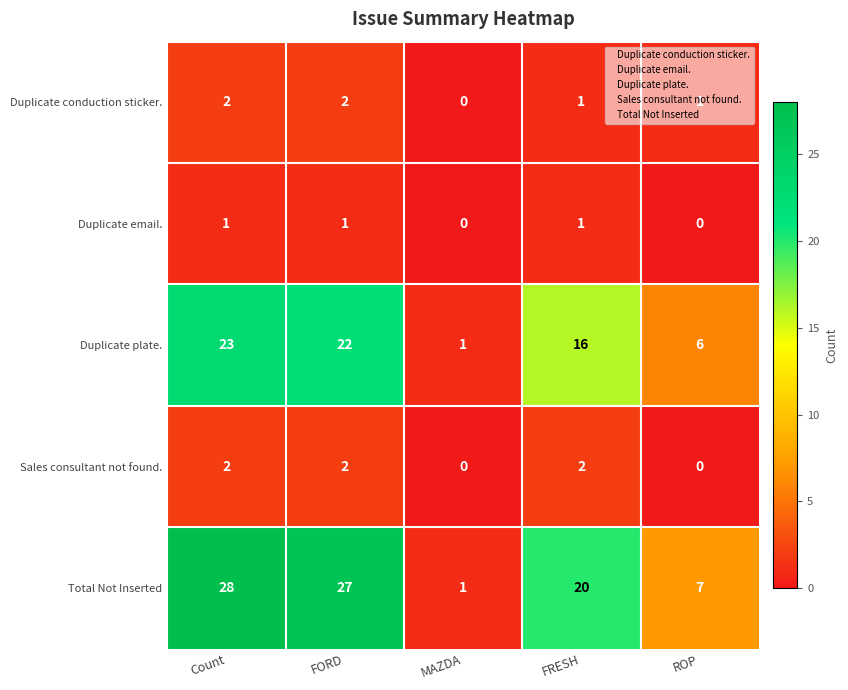

What is the maximum value shown in the chart?

28